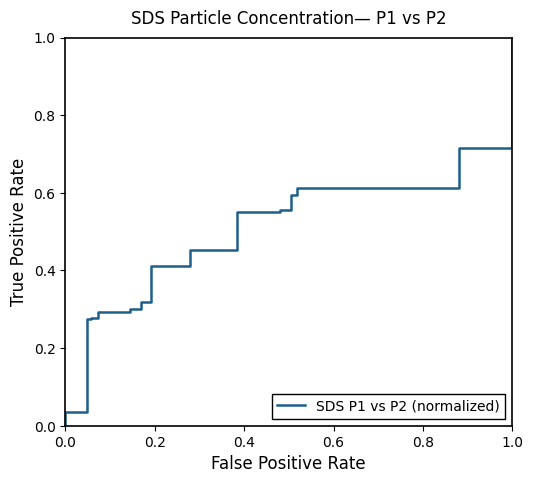

Is it true that the value at 1.0 is 0.5?

False